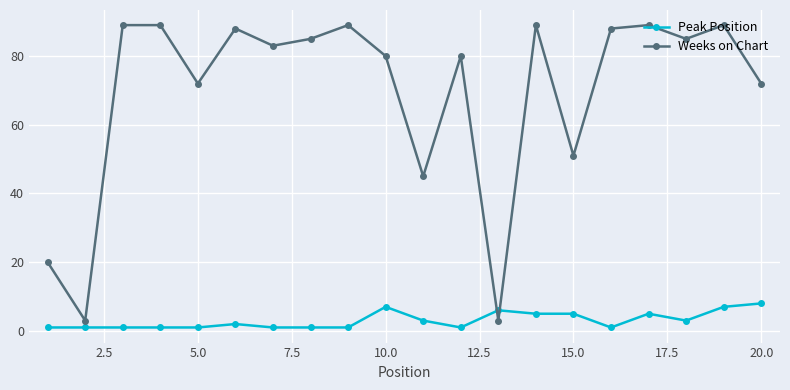

How many interior local valleys does the Weeks on Chart series have?

7